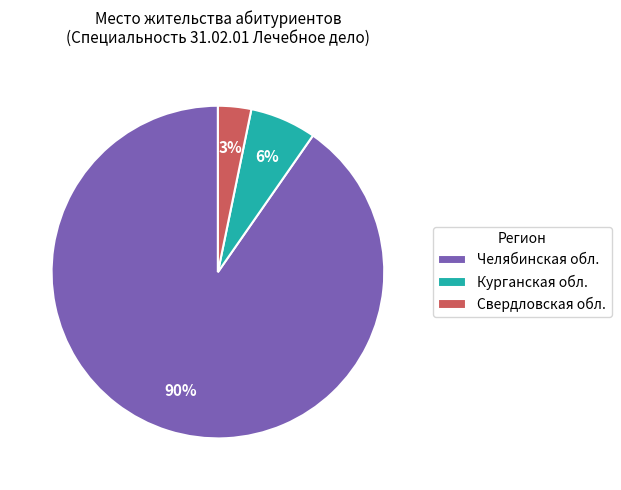

What is the largest slice in the pie chart?

Челябинская обл.